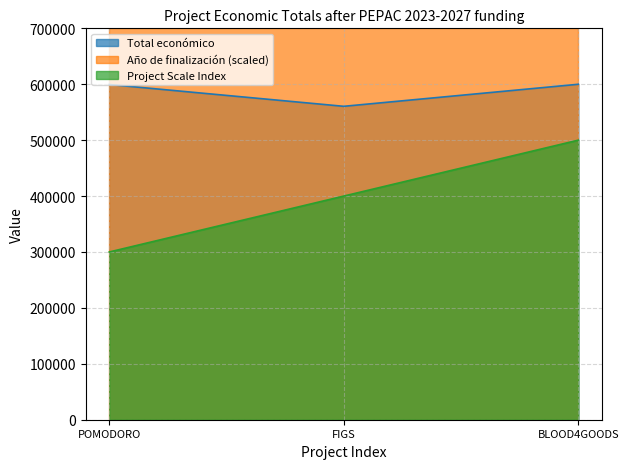

What is the difference between the highest and lowest values at FIGS?

300000